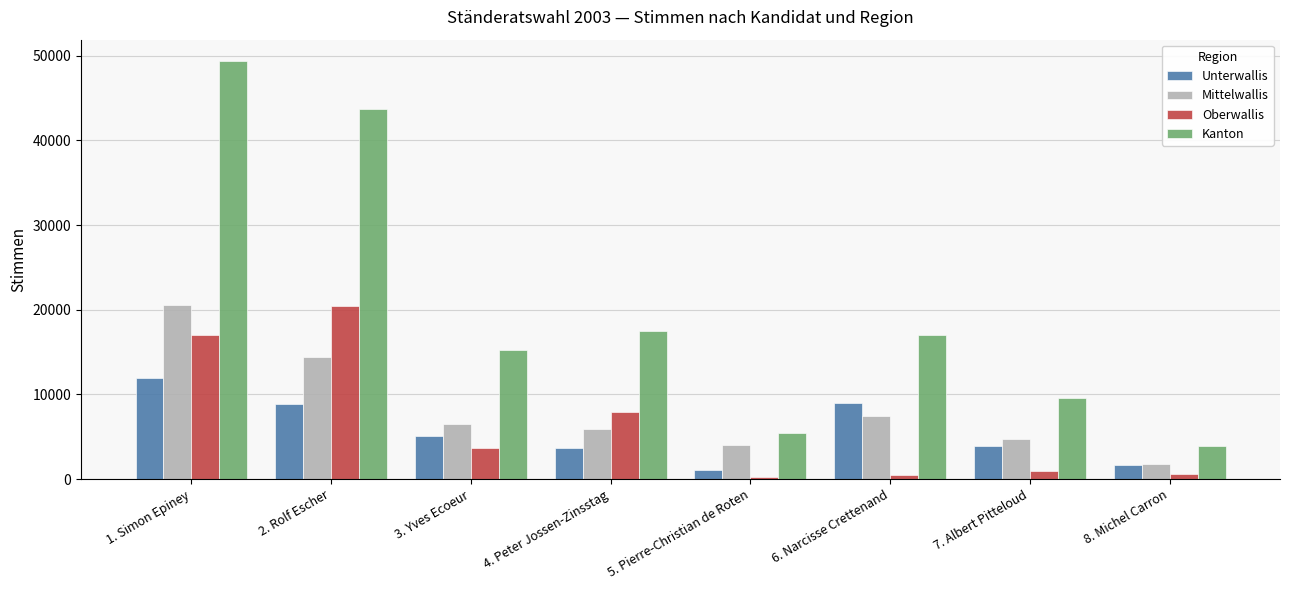

What is the value of the Mittelwallis bar at the 8th from the left?

1733